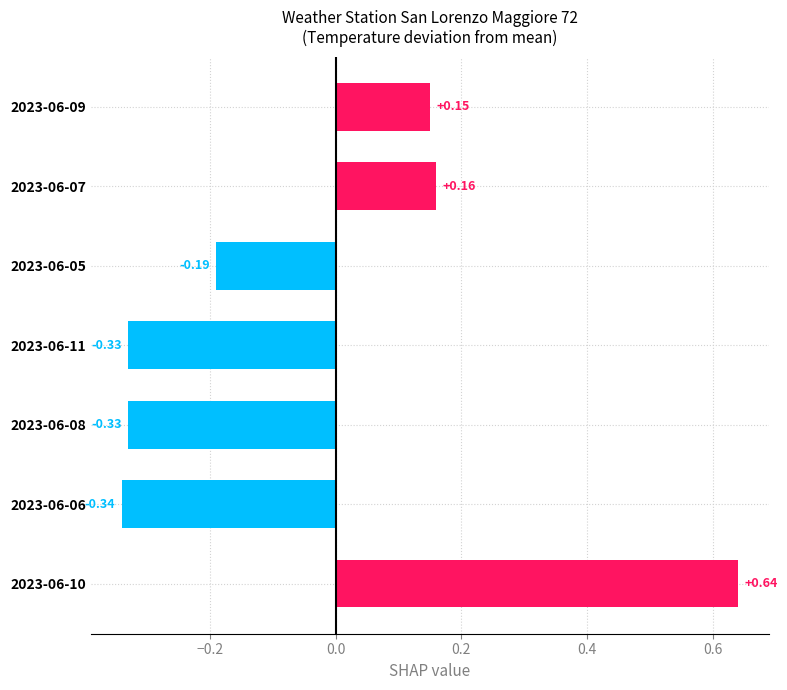

Which label corresponds to the smallest value in the chart?

2023-06-06